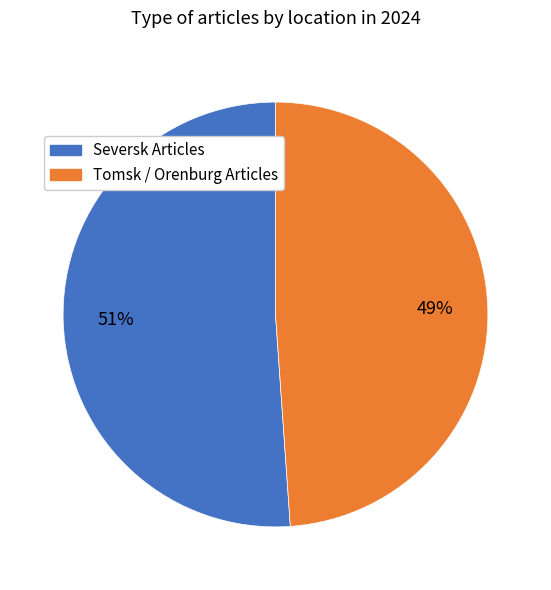

Is there a majority slice in this chart?

Yes